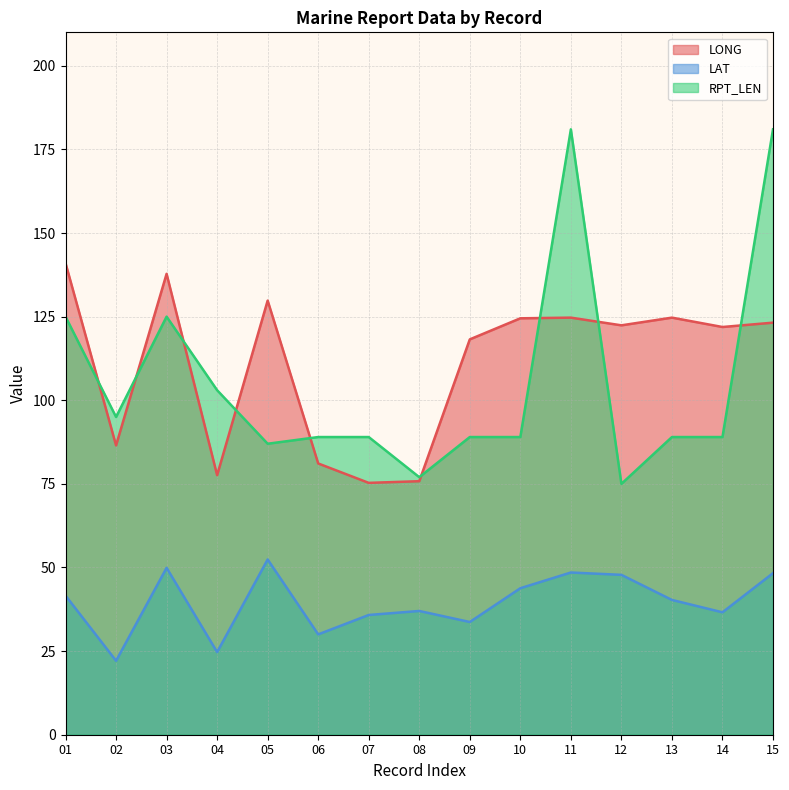

True or false: LAT has more than 0 points higher than both neighbors.

True